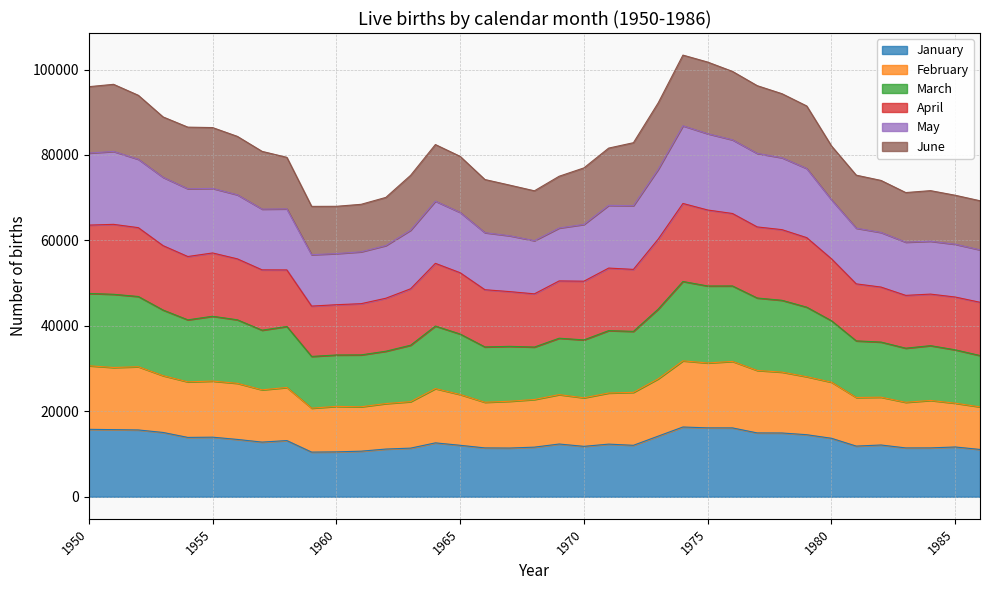

Count the number of categories in the chart.

37